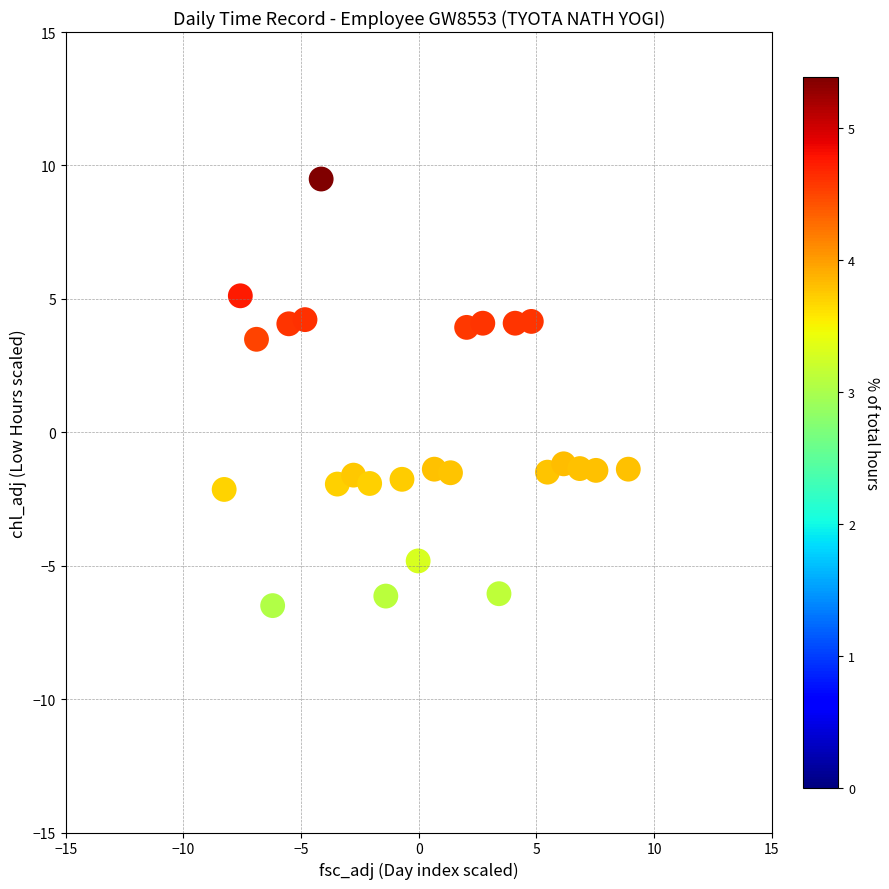

What is the range of X values (max minus min)?

17.2